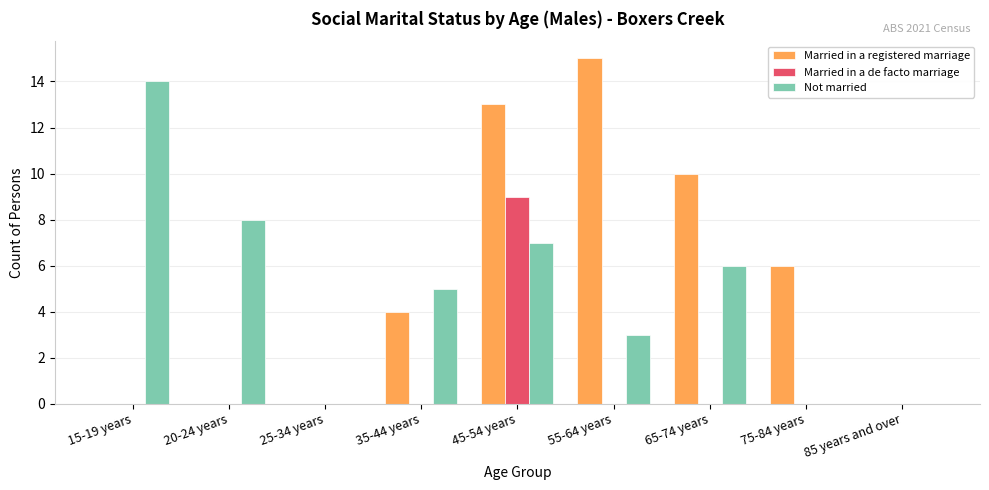

Which label corresponds to the largest value in the chart?

55-64 years